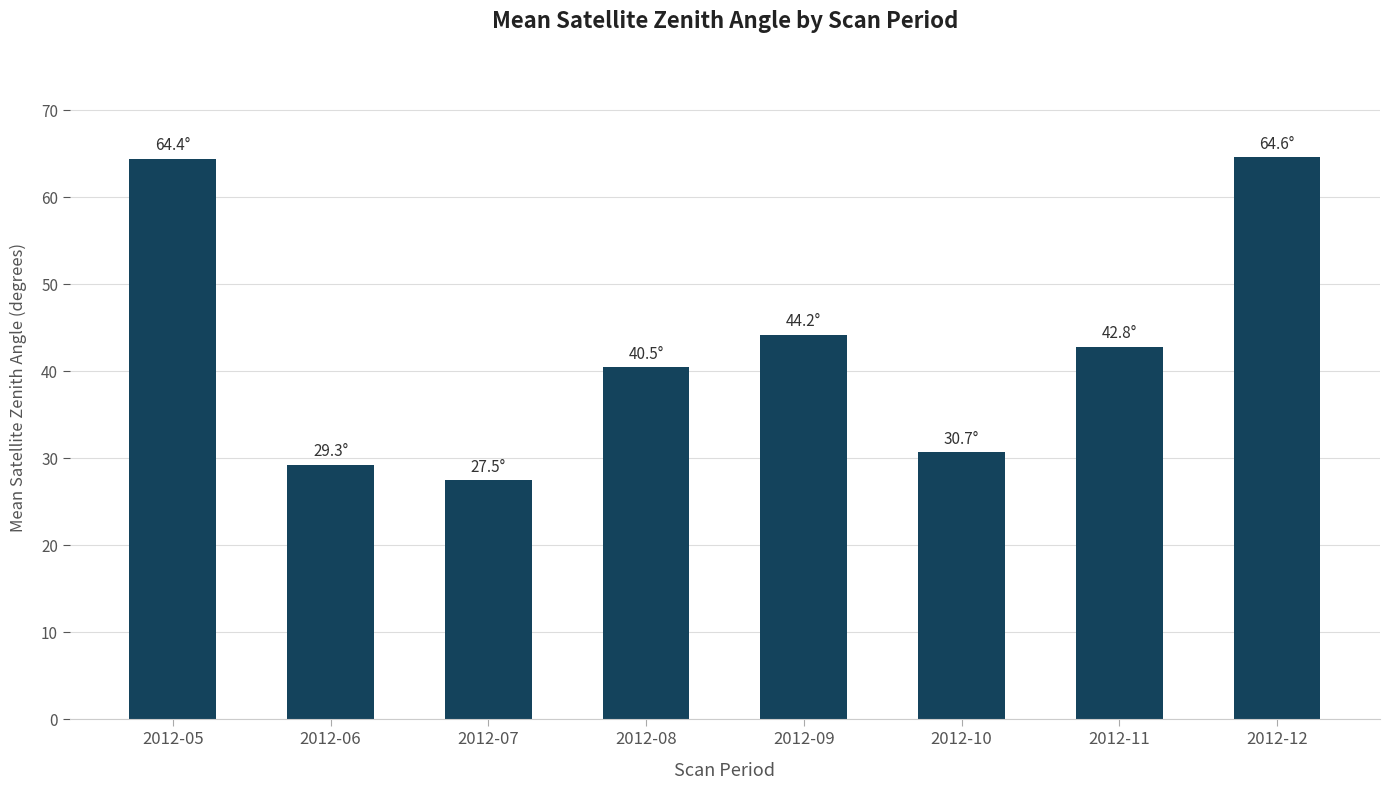

What is the smallest value displayed?

27.5